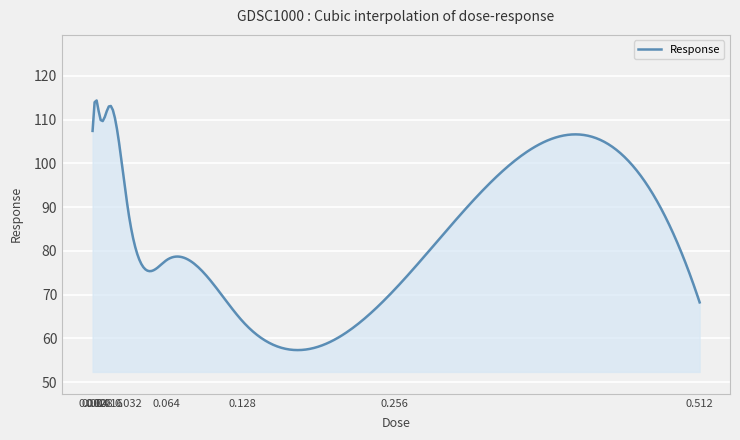

What is the smallest value displayed?

57.3